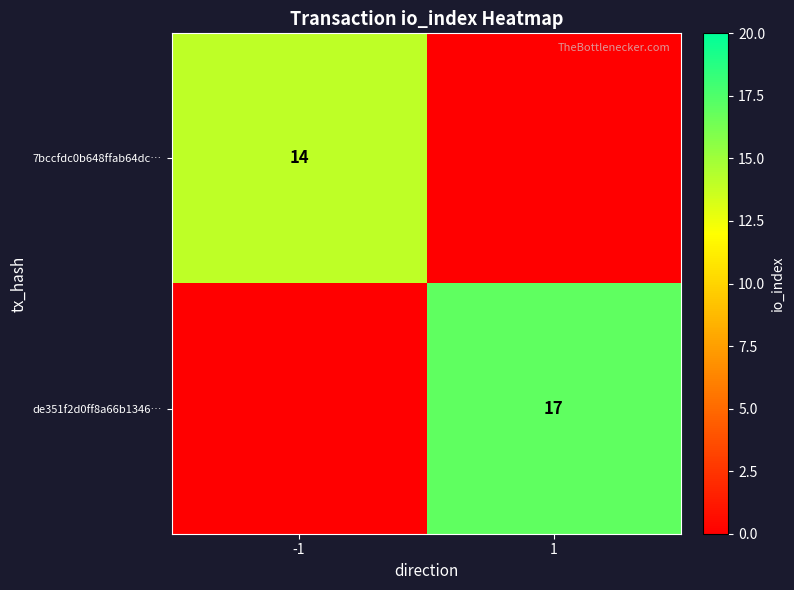

Is the value of 7bccfdc0b648ffab64dc… at -1 greater than the value of de351f2d0ff8a66b1346… at 1?

No